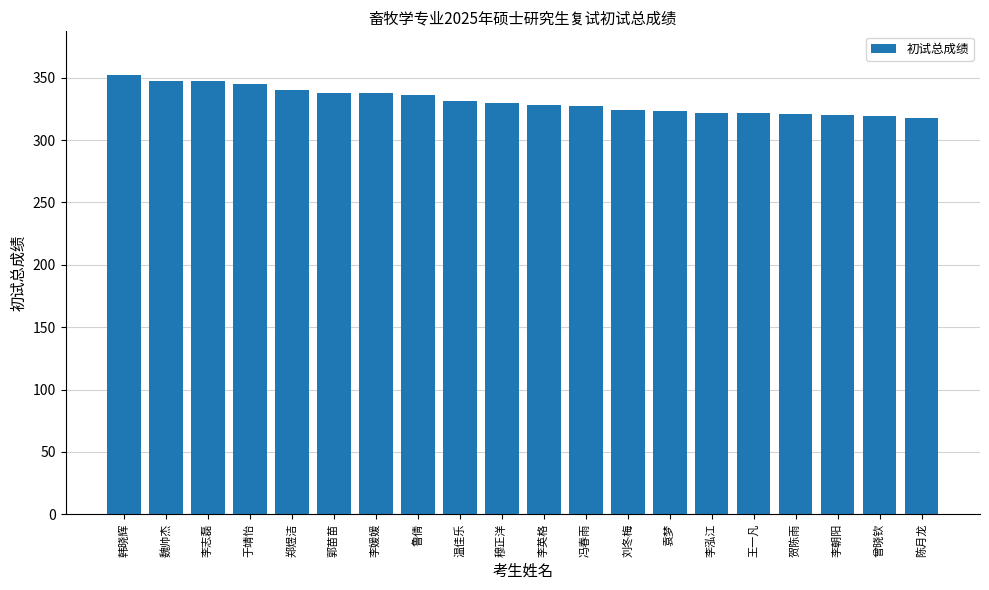

The chart shows a value of 327 at 冯春雨. True or false?

True